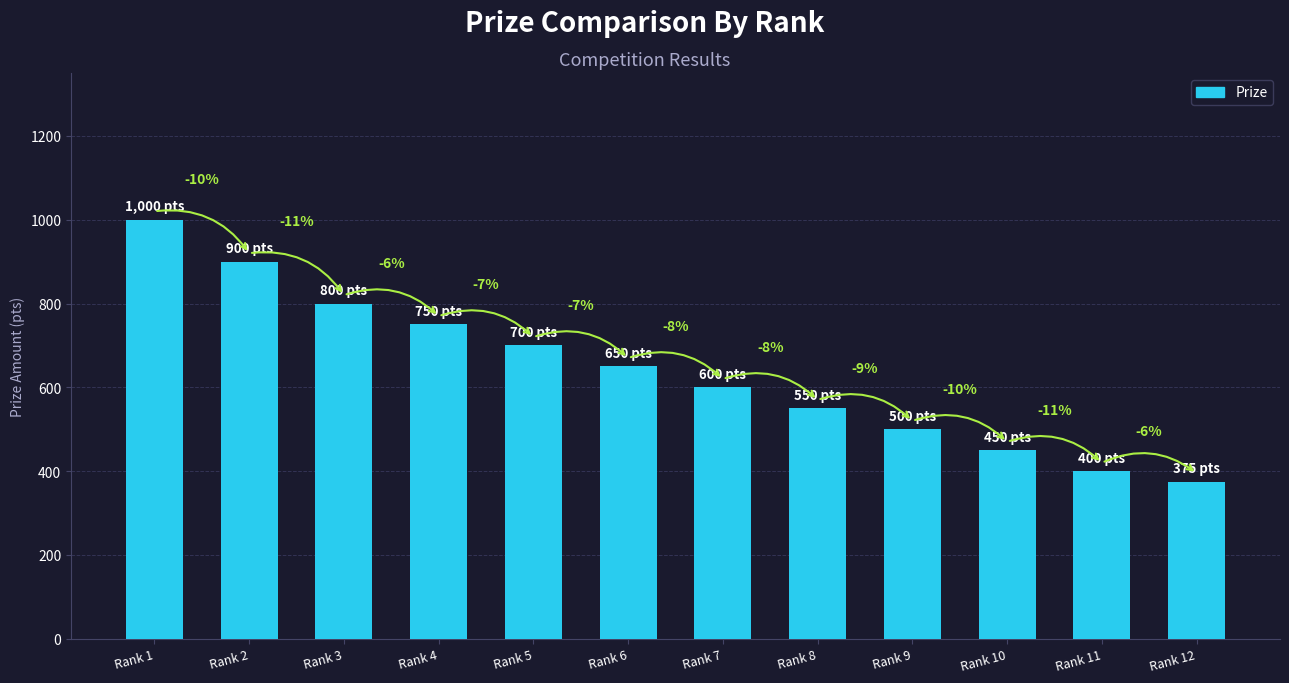

Reading left to right, transcribe all the data shown in this chart.

1000	900	800	750	700	650	600	550	500	450	400	375